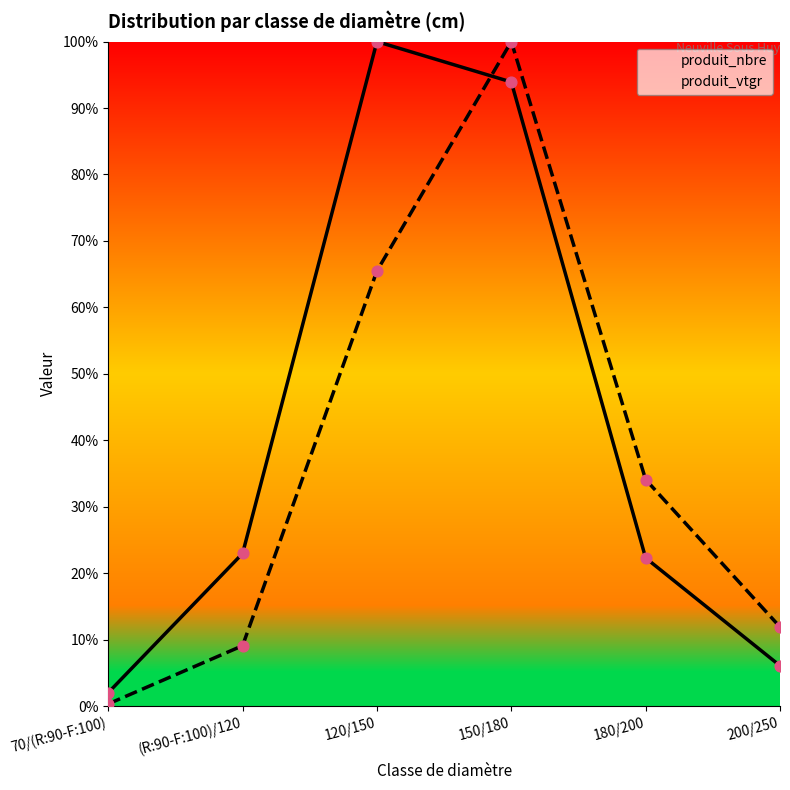

What is the total value across all series at 70/(R:90-F:100)?

2.4